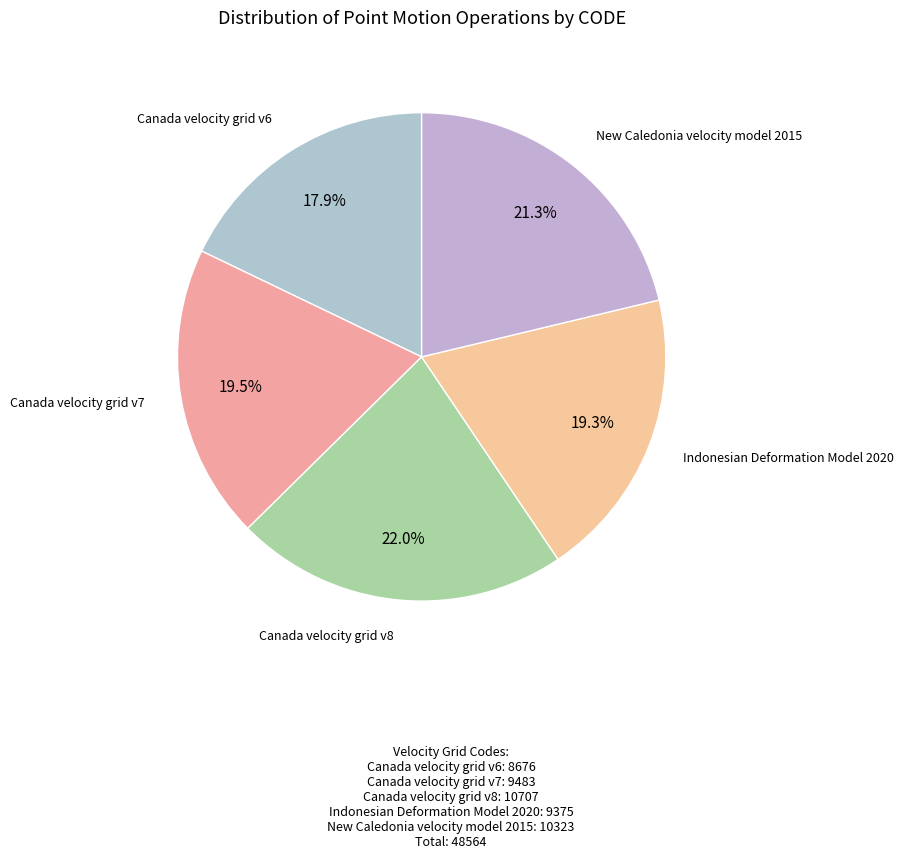

Is there any slice that represents more than half of the pie?

No